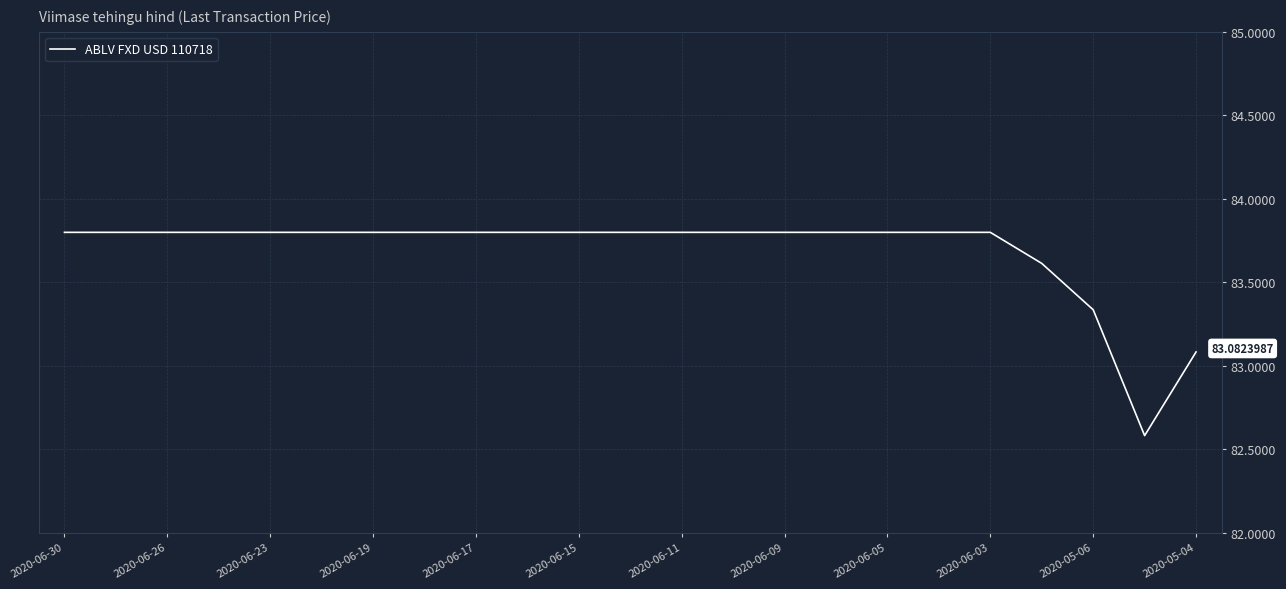

Count the number of data series in this chart.

1